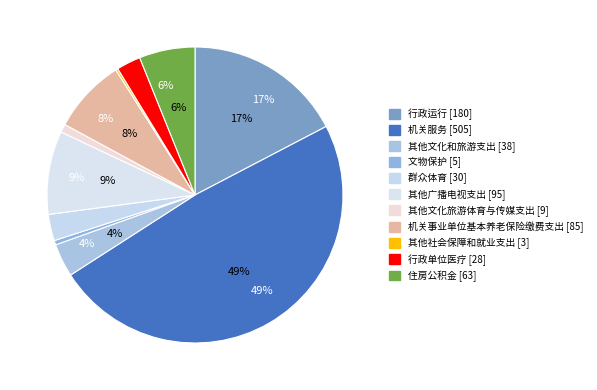

To the nearest percent, what is the difference between the 行政运行 and 其他广播电视支出 slice percentages?

8%